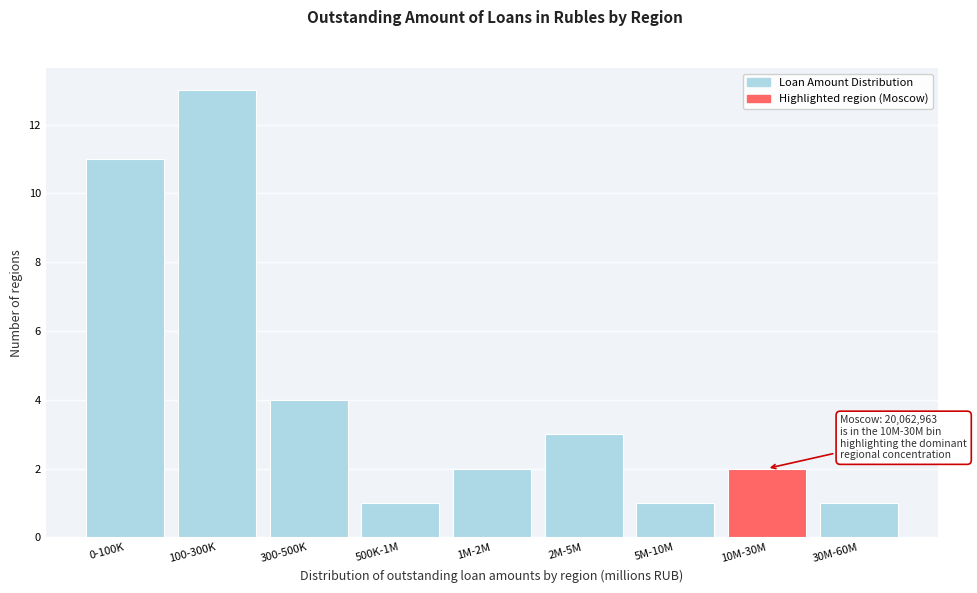

Reading right to left, what are all the values shown in this chart?

30M-60M=1	10M-30M=2	5M-10M=1	2M-5M=3	1M-2M=2	500K-1M=1	300-500K=4	100-300K=13	0-100K=11